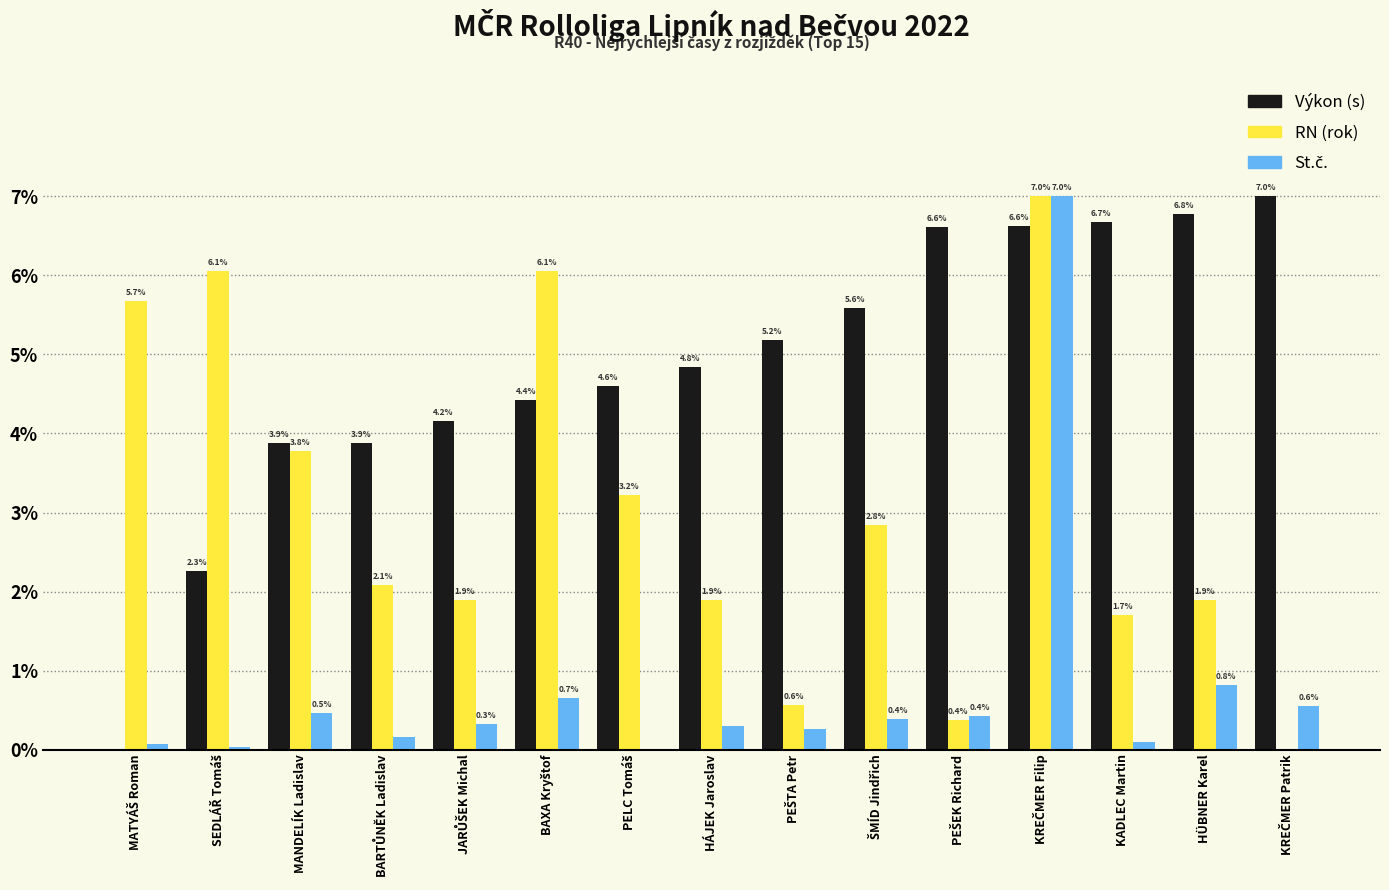

What is the total value across all series at KADLEC Martin?

8.5